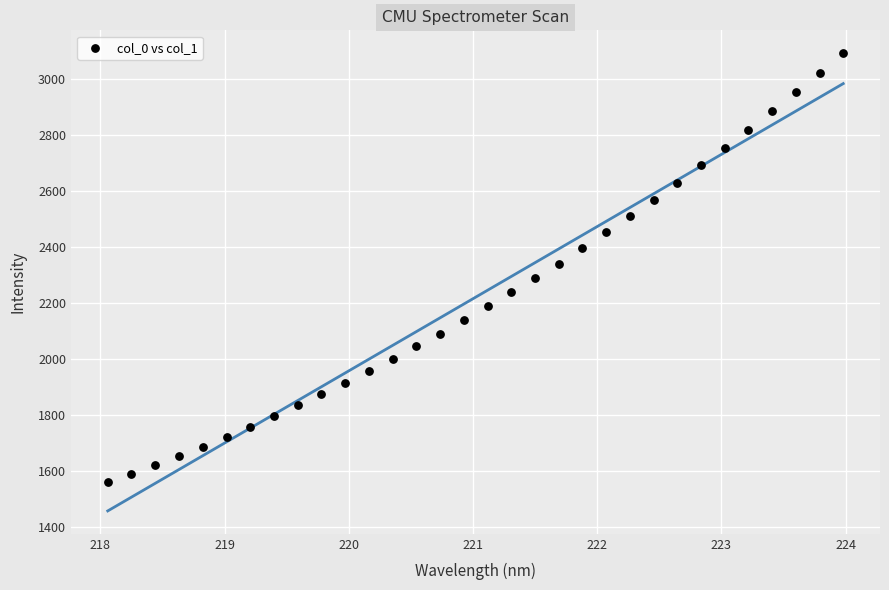

What is the range of X values (max minus min)?

5.9